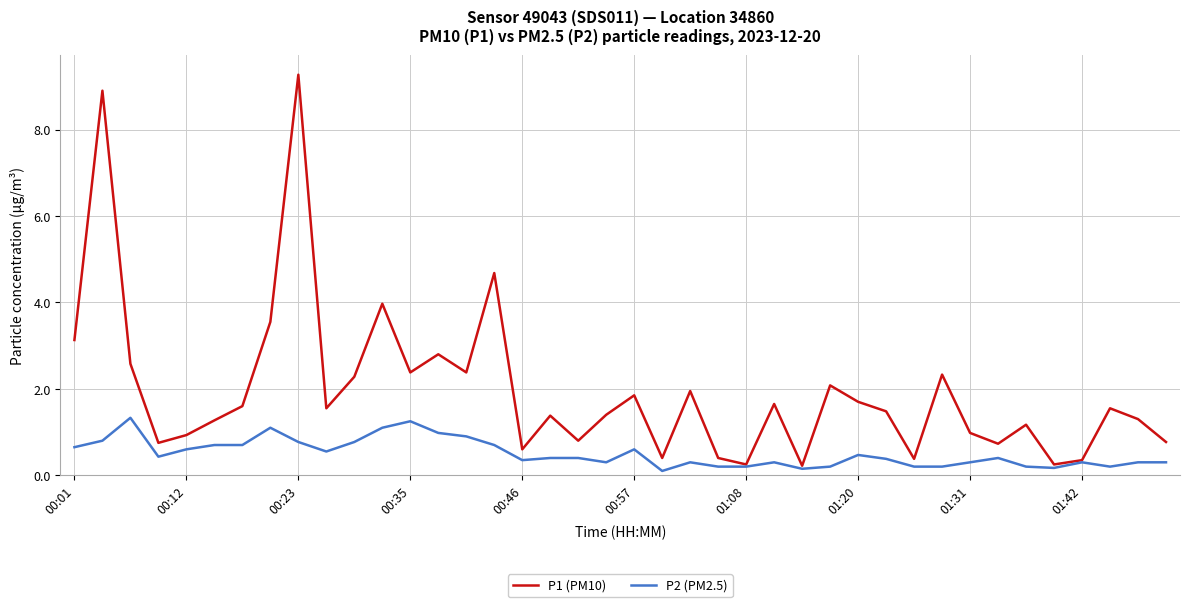

Which series has the widest spread of values?

P1 (PM10)